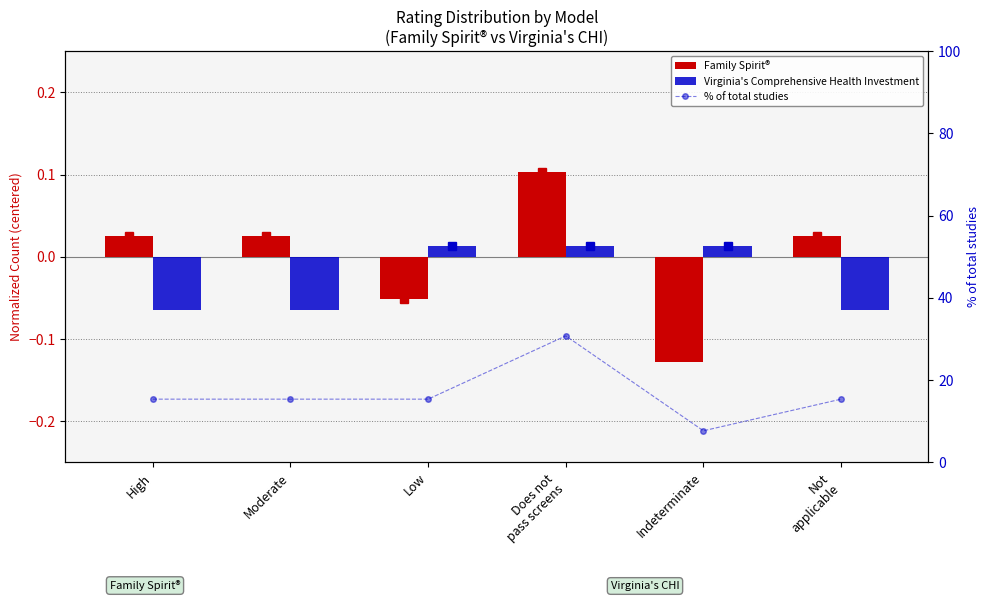

Reading left to right, transcribe all the data shown in this chart.

Family Spirit®: 0.0	0.0	-0.1	0.1	-0.1	0.0
Virginia's Comprehensive Health Investment: -0.1	-0.1	0.0	0.0	0.0	-0.1
% of total studies: 15.4	15.4	15.4	30.8	7.7	15.4